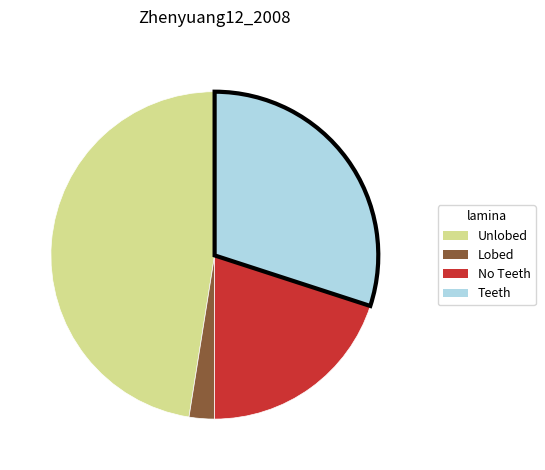

How many segments does this pie chart have?

4